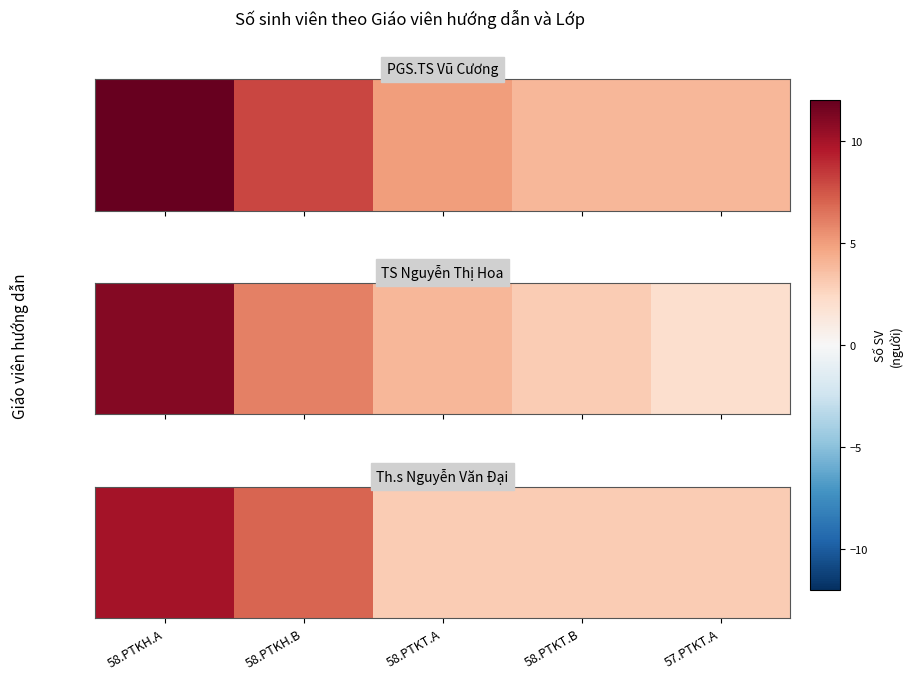

What is the sum of all values?

26